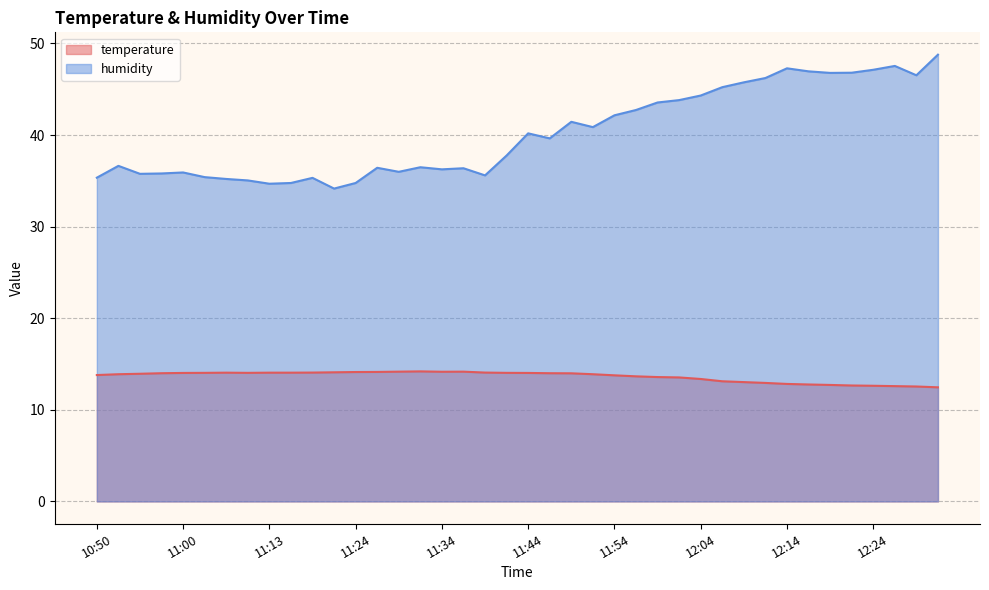

What is the sum of the humidity values at 12:06 and 11:00?

81.2